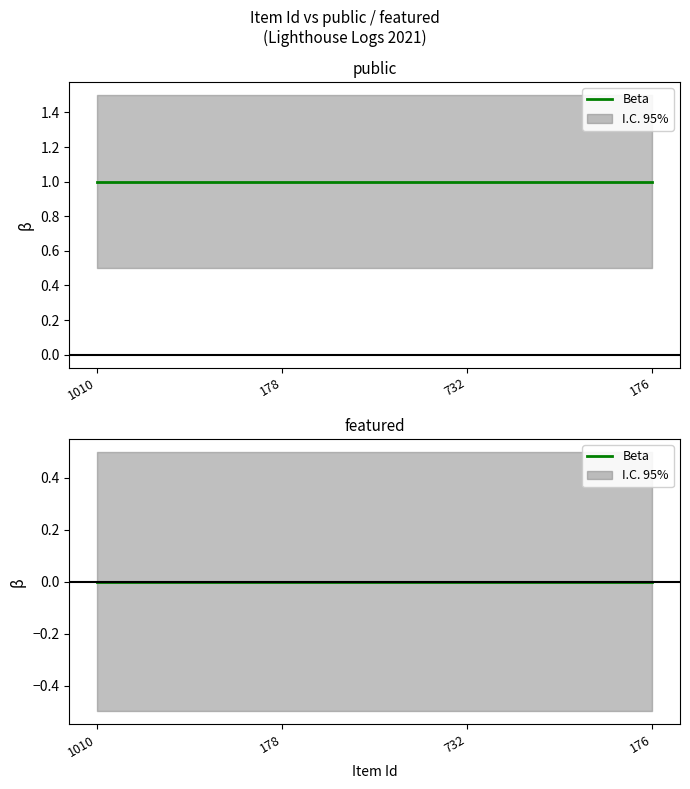

At which category is the sum across all series the highest?

1010